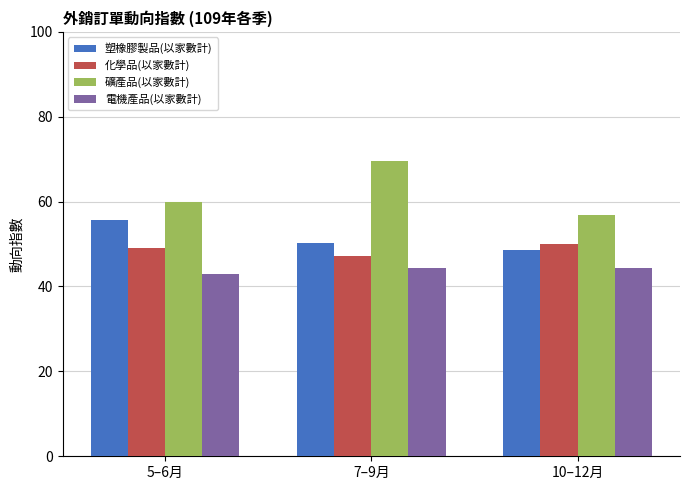

What is the sum of the 電機產品(以家數計) values at 7–9月 and 5–6月?

87.4